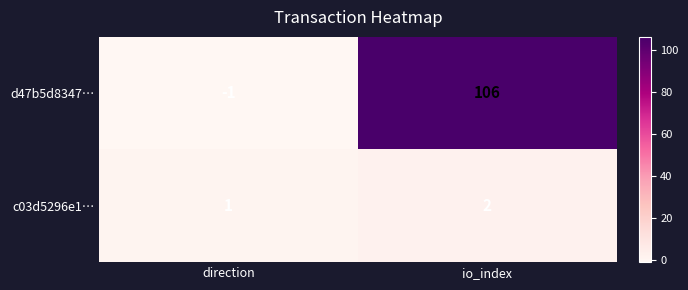

Reading right to left, what are all the values shown in this chart?

d47b5d8347…: 106	-1
c03d5296e1…: 2	1